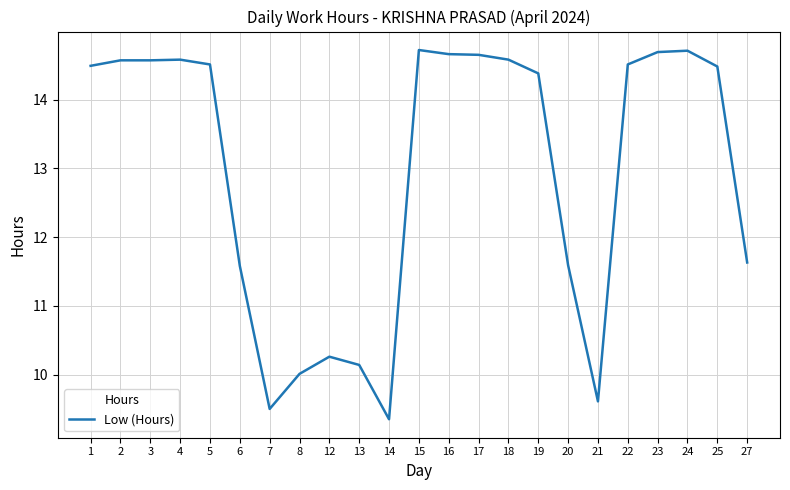

The value at 14 is 15.0. True or false?

False